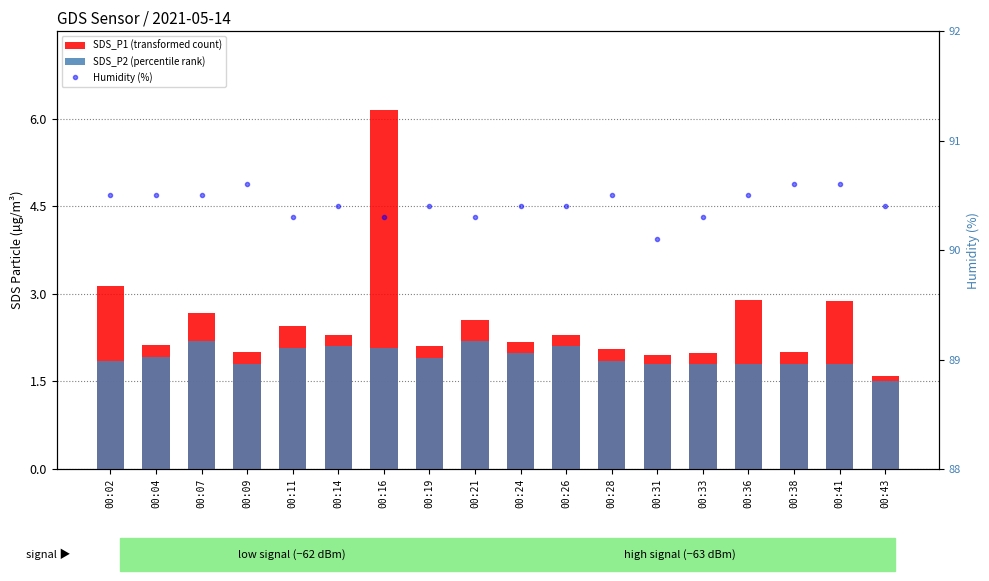

At how many categories does at least one series exceed 57?

18